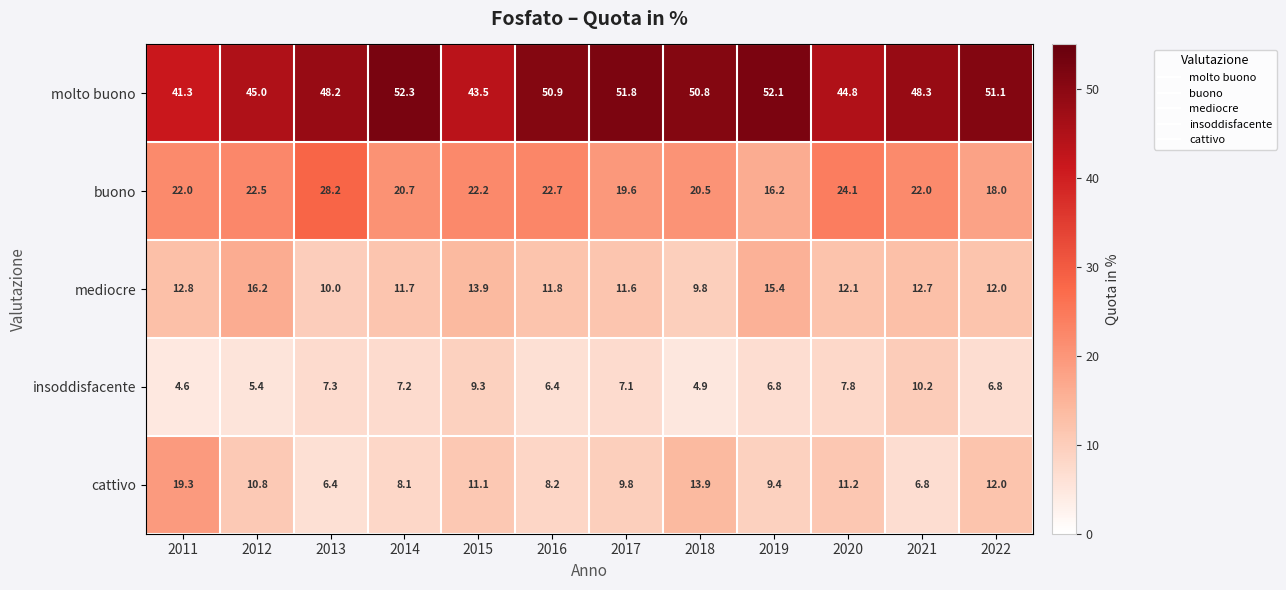

Where is cattivo nearest to the value 12?

2022